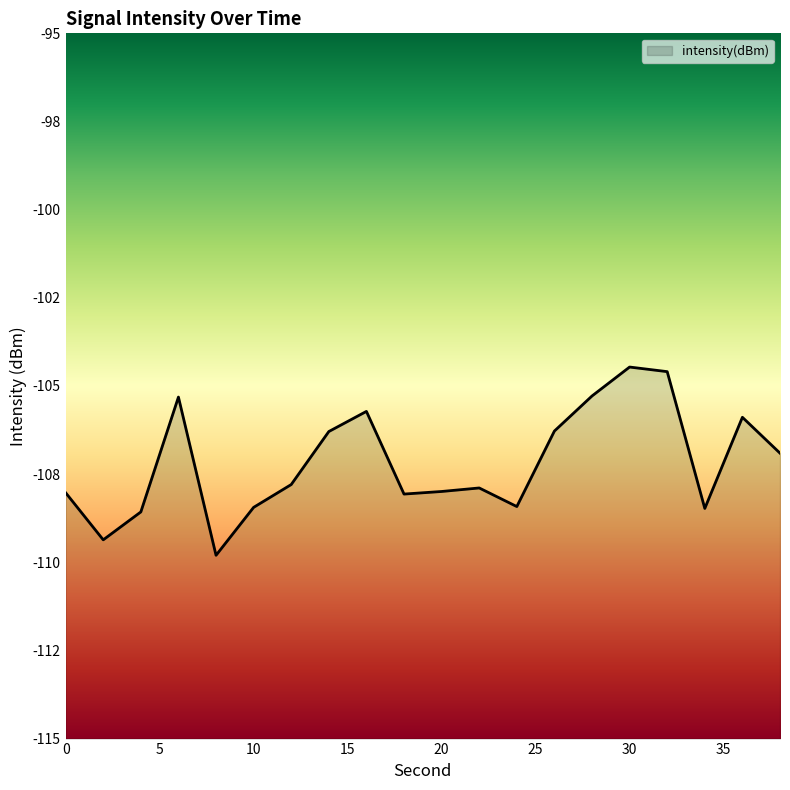

Reading right to left, what are all the values shown in this chart?

-106.9	-105.9	-108.5	-104.6	-104.5	-105.3	-106.3	-108.4	-107.9	-108.0	-108.1	-105.7	-106.3	-107.8	-108.4	-109.8	-105.3	-108.6	-109.4	-108.0